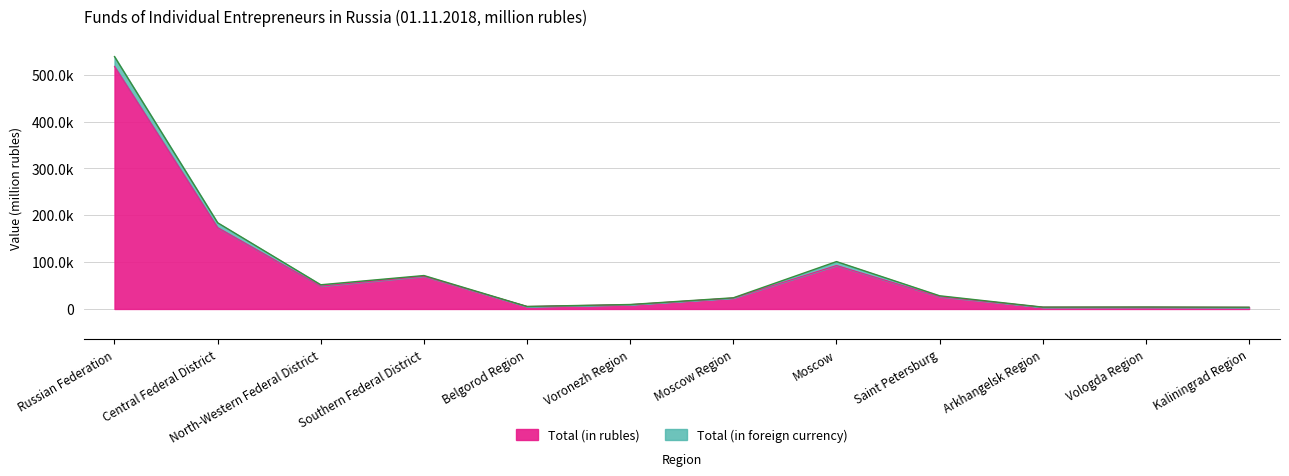

True or false: the data shows 26145 at Saint Petersburg.

True